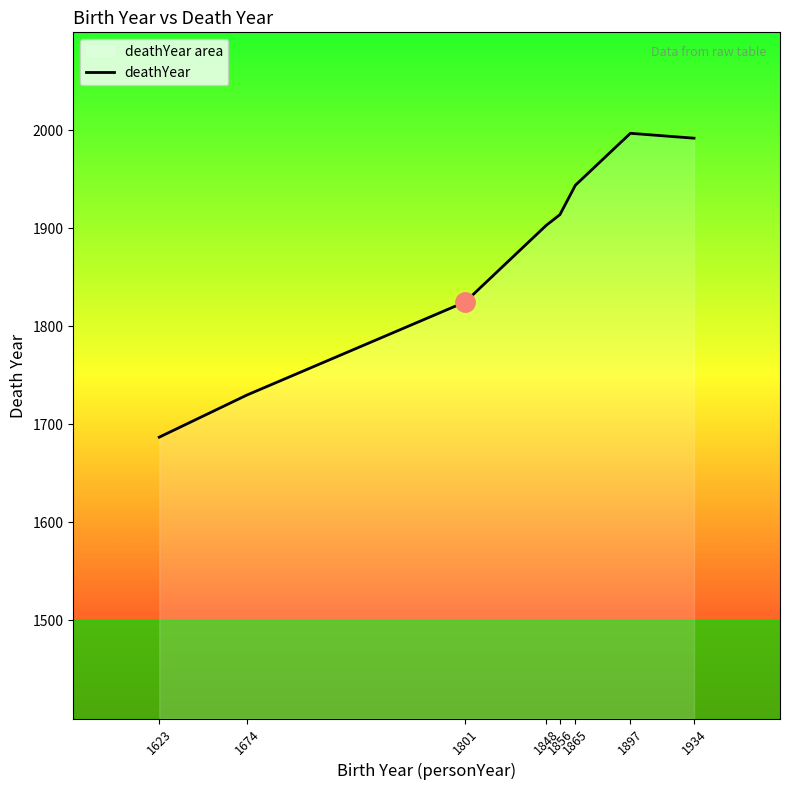

How many points are higher than both their immediate neighbors (excluding endpoints)?

1